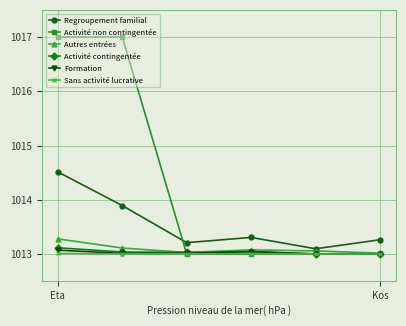

True or false: Sans activité lucrative has more than 2 points higher than both neighbors.

False